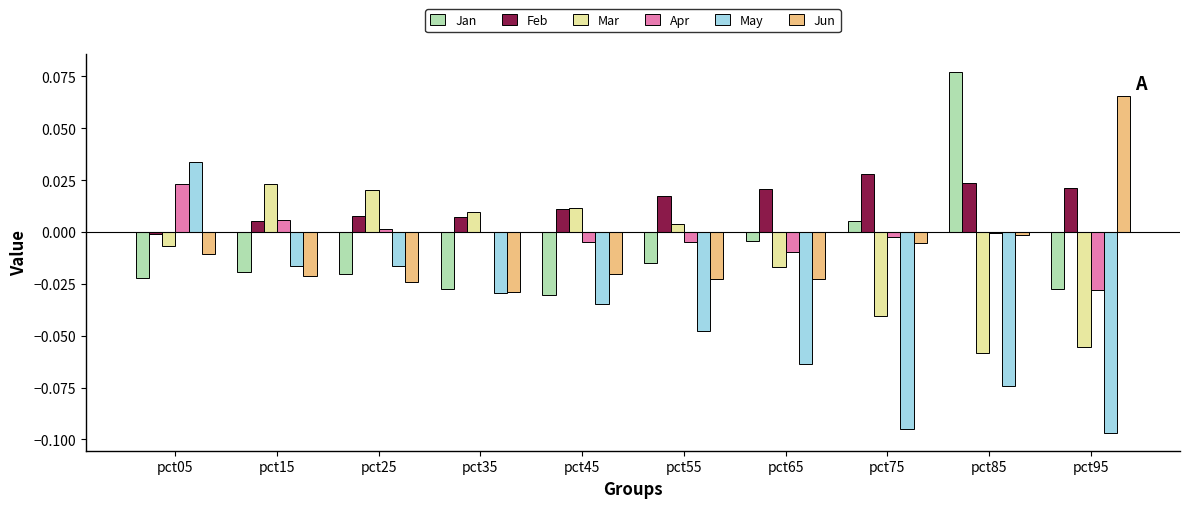

How many data points in Mar are above 0?

5